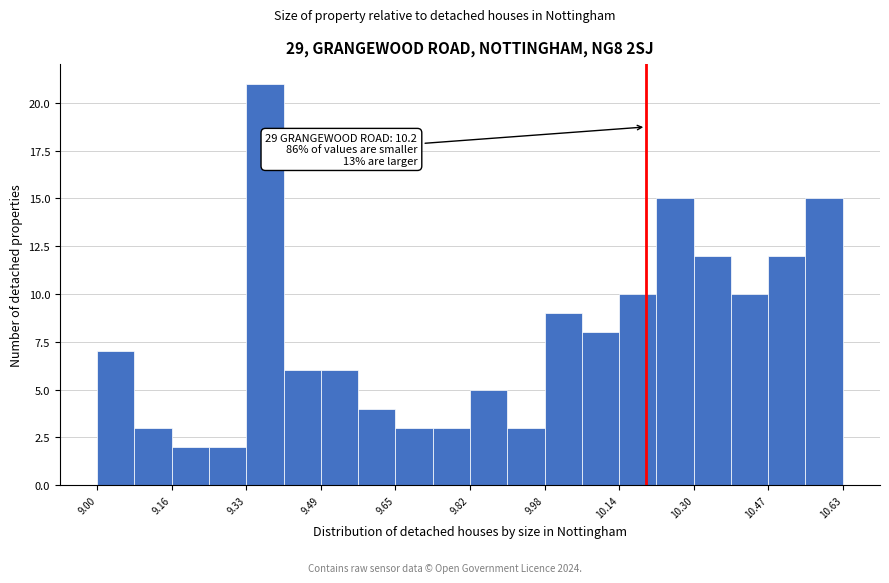

Which range on the x-axis has the tallest bar?

9.32 to 9.40